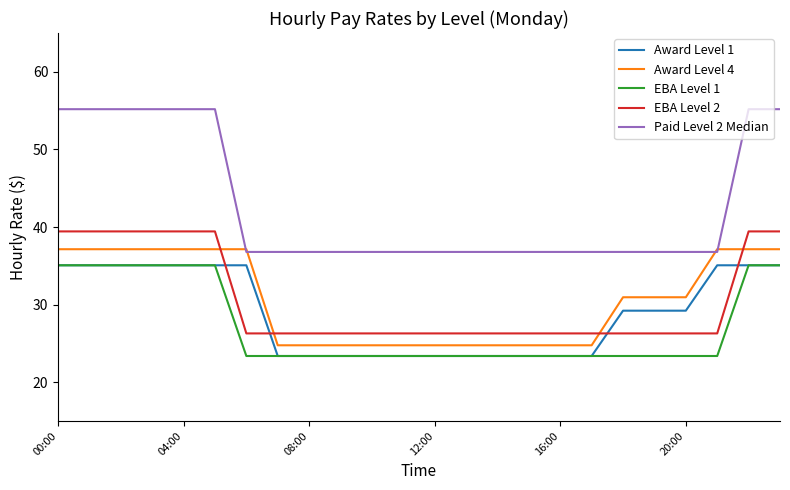

Which series has the widest spread of values?

Paid Level 2 Median